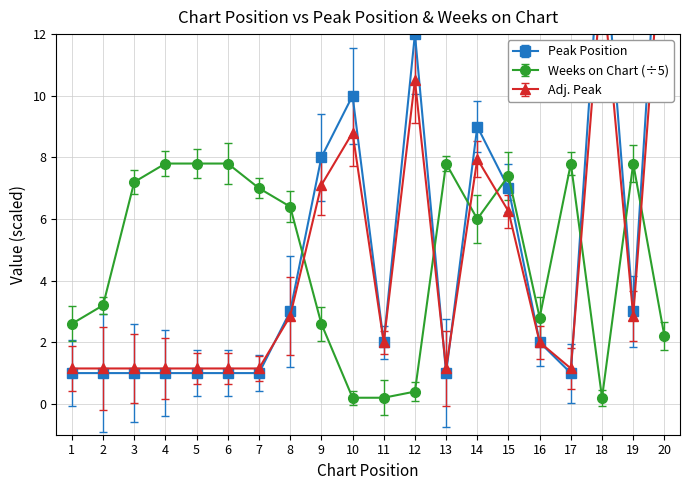

True or false: Weeks on Chart (÷5) has more than 1 points higher than both neighbors.

True